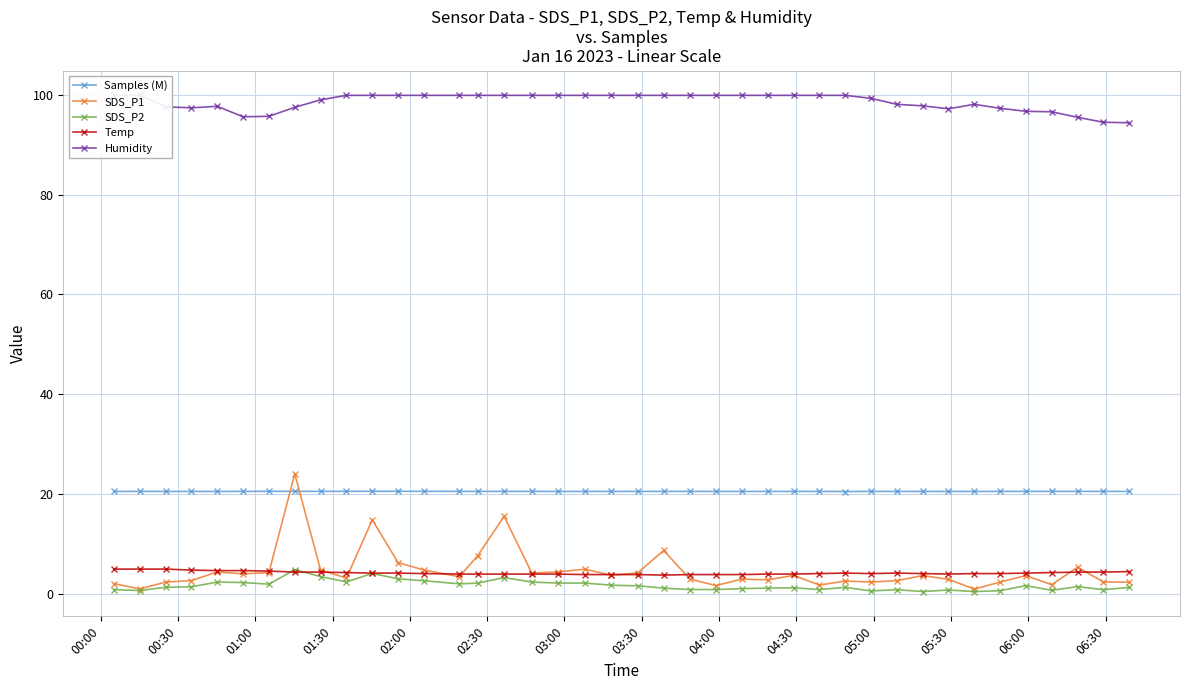

What is the maximum value for Temp?

4.9